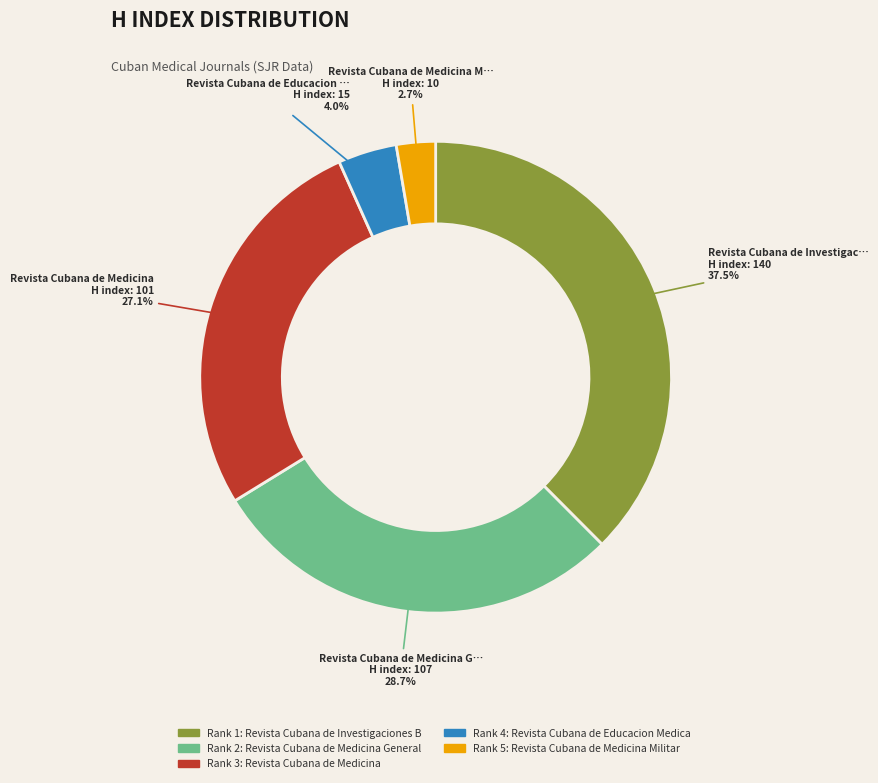

Is there a majority slice in this chart?

No